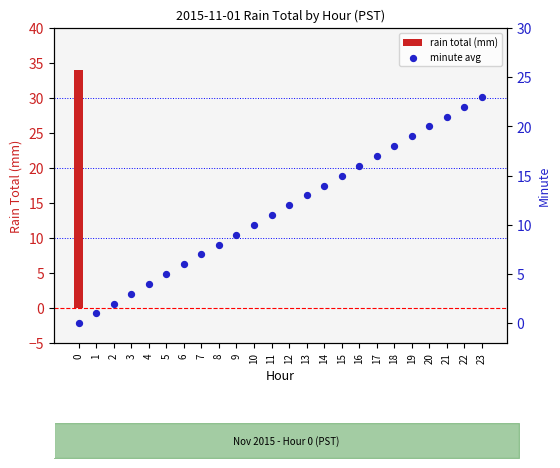

Which series has the largest Y range (max minus min)?

rain total (mm)